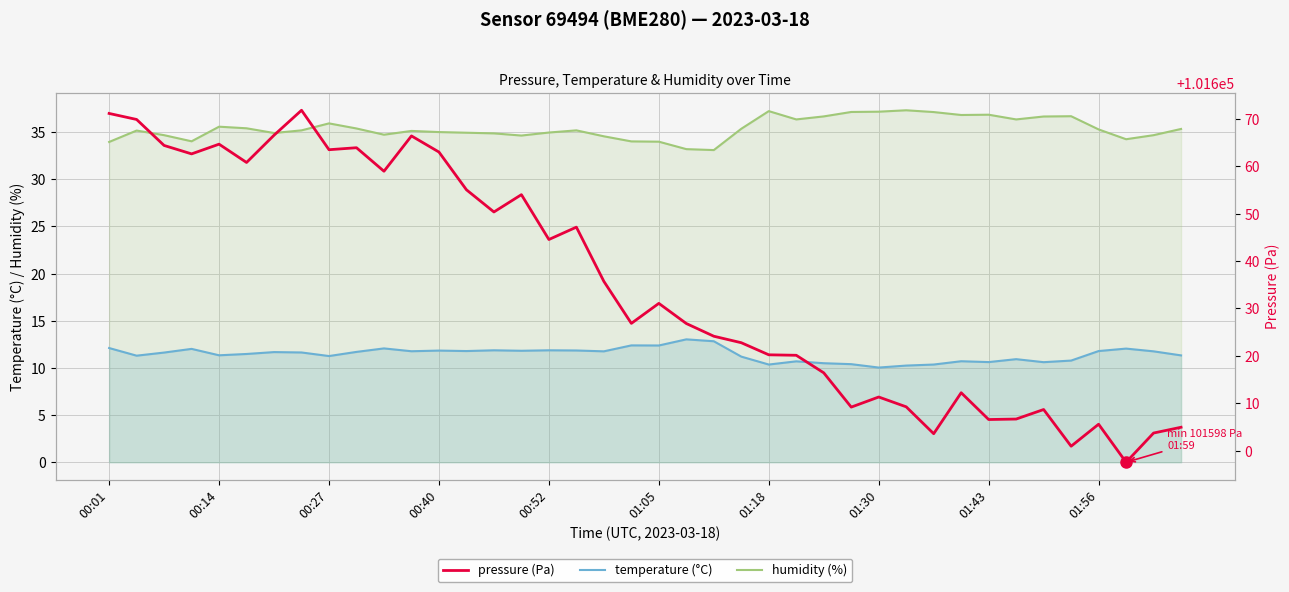

What value does the humidity (%) series have at 01:43?

36.9